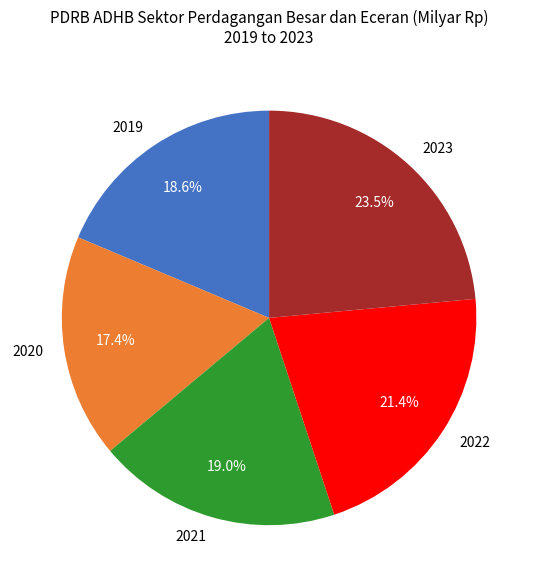

Is it true that 2021 is 19% of the pie?

True